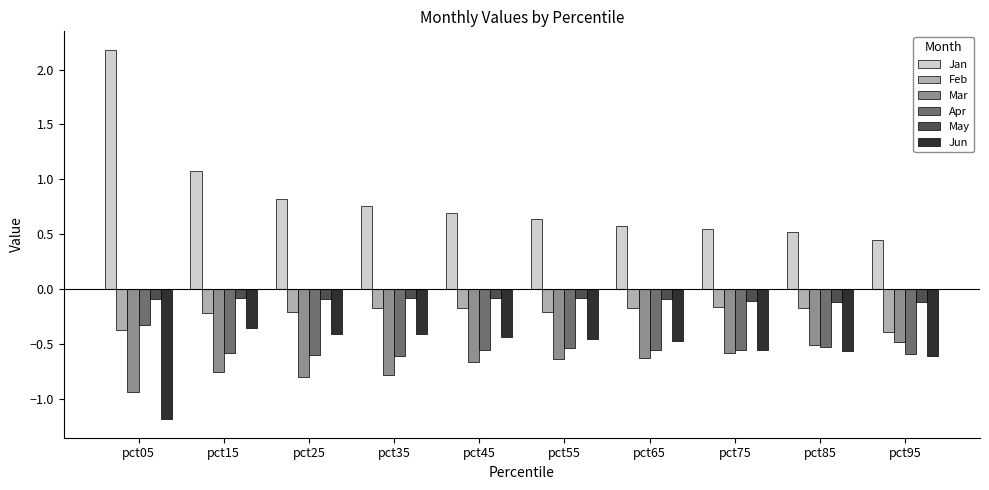

How many bars are there in each group?

6